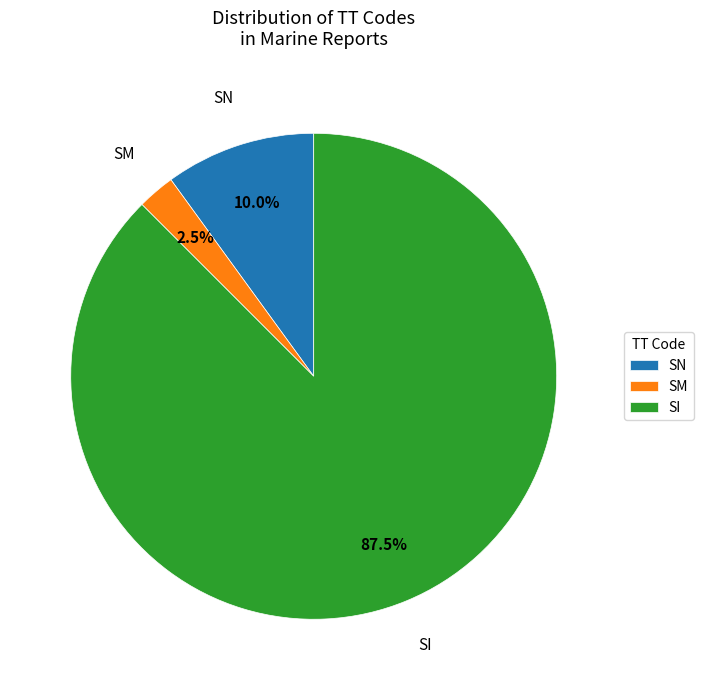

Do SI and SM together represent more than half of the pie?

Yes